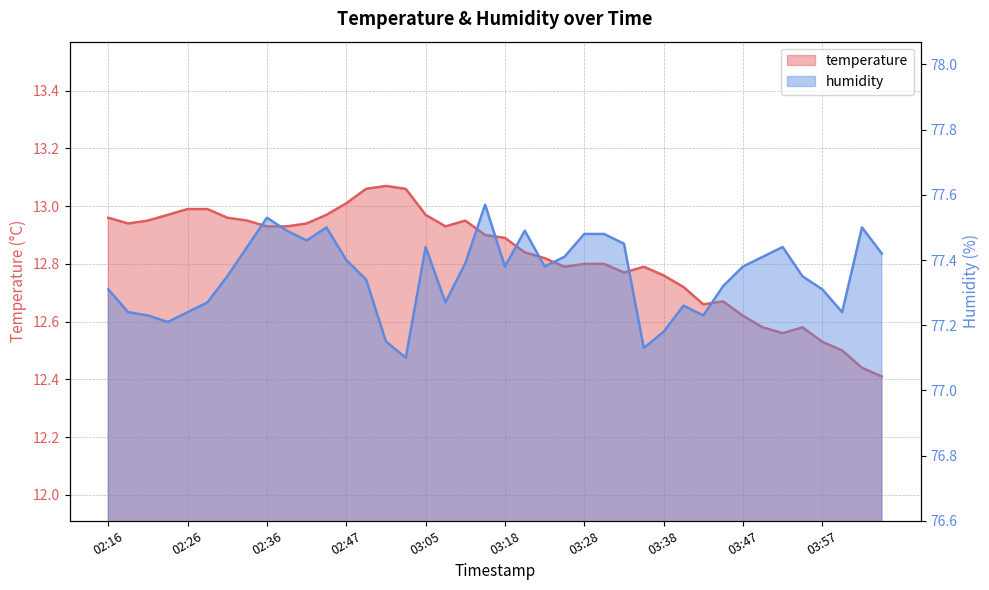

List the series in order of their overall mean, lowest first.

temperature, humidity